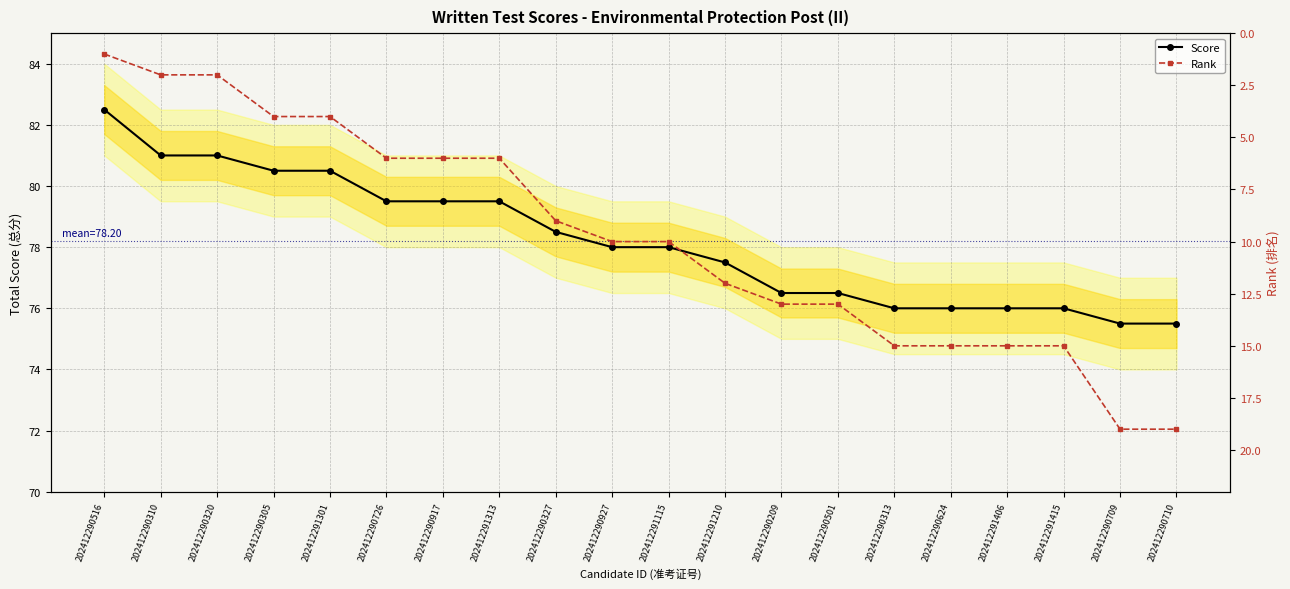

Where does the Rank series first go above 10?

202412291210